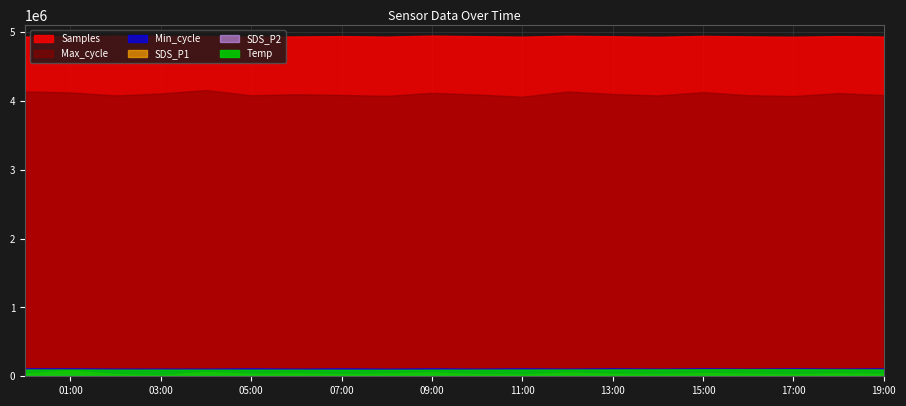

What is the label of the 20th point from the right?

2023/04/16 00:00